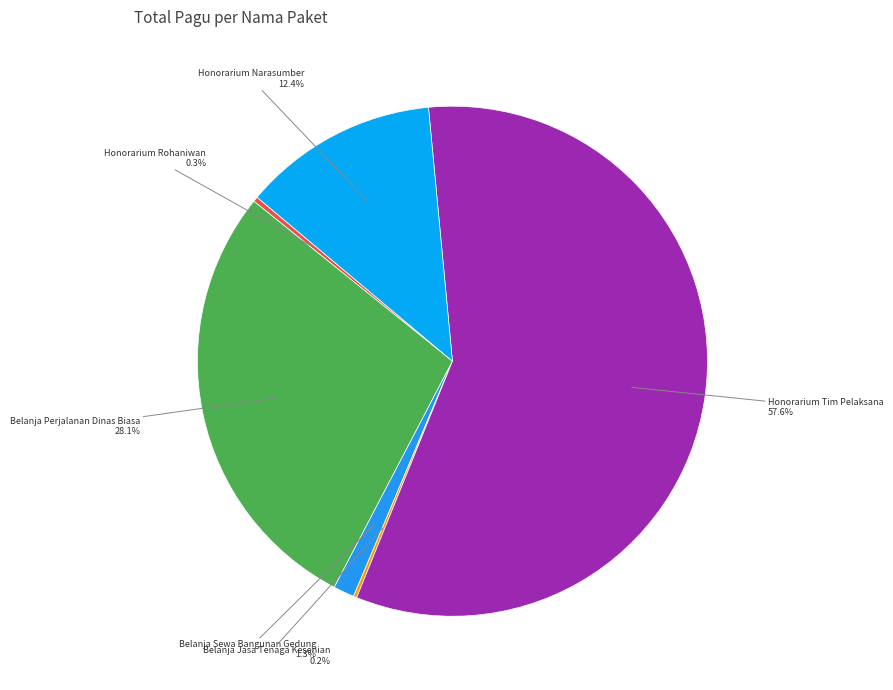

Which slice represents more than half of the pie?

Honorarium Tim Pelaksana